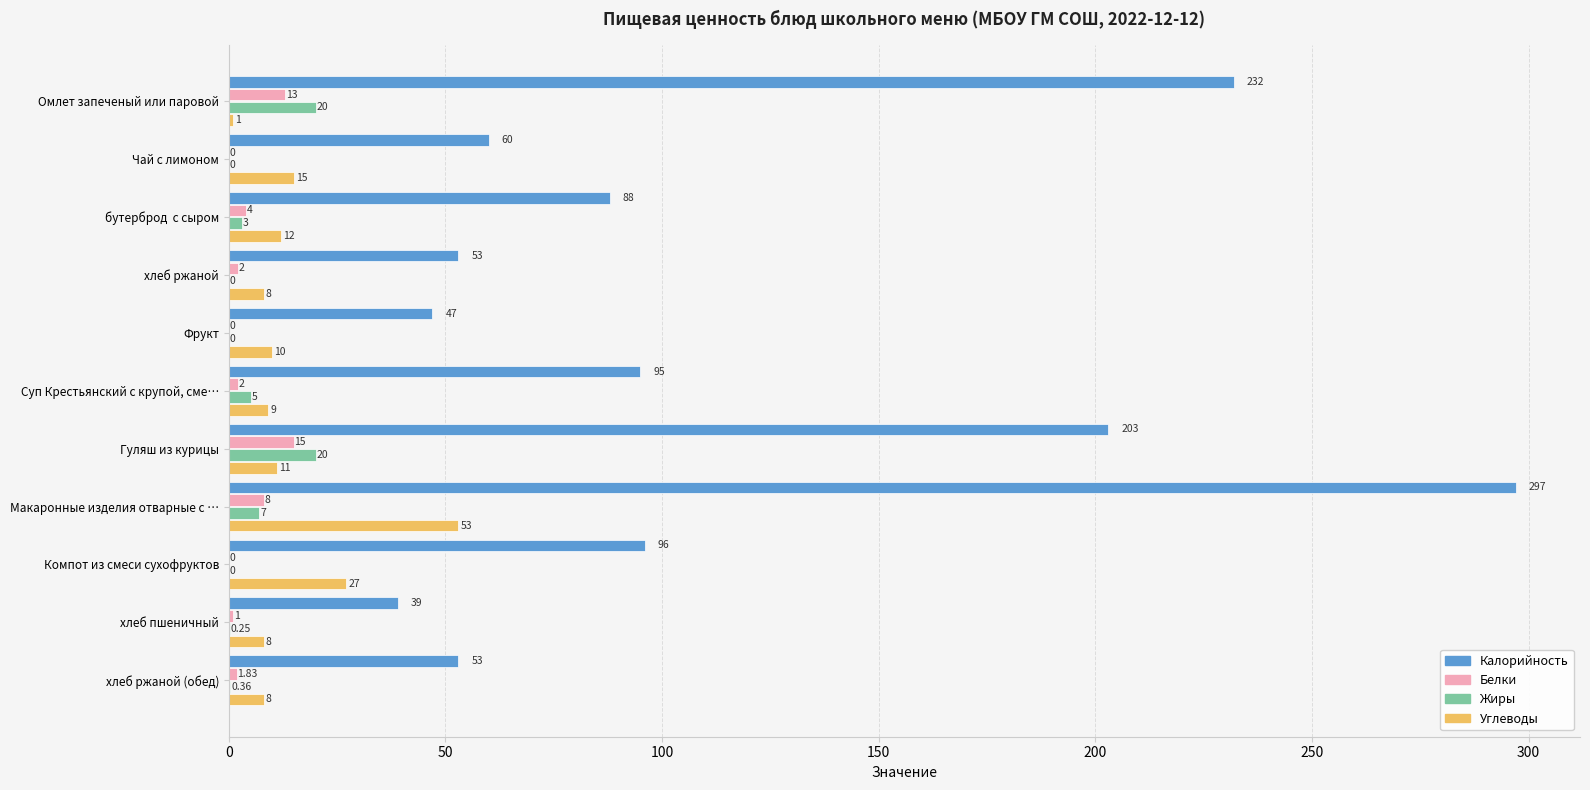

What is the sum of the Углеводы values at Макаронные изделия отварные с … and Омлет запеченый или паровой?

54.0